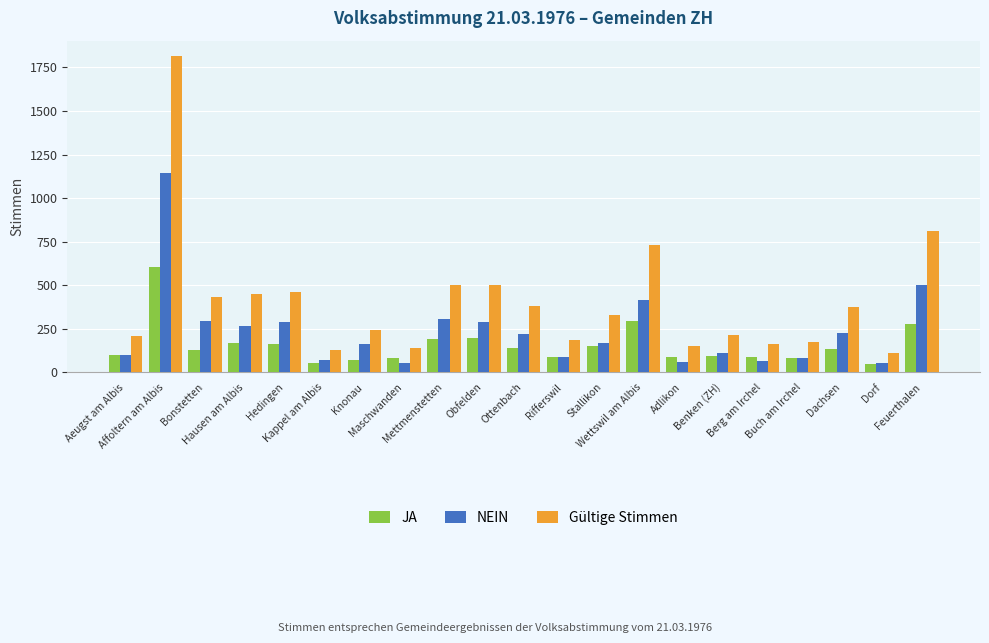

What is the total value across all series at Buch am Irchel?

340